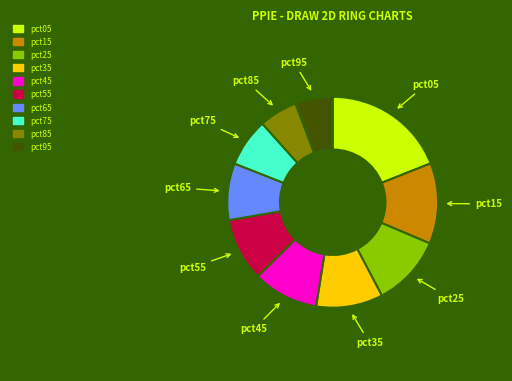

Is there any slice that represents more than half of the pie?

No